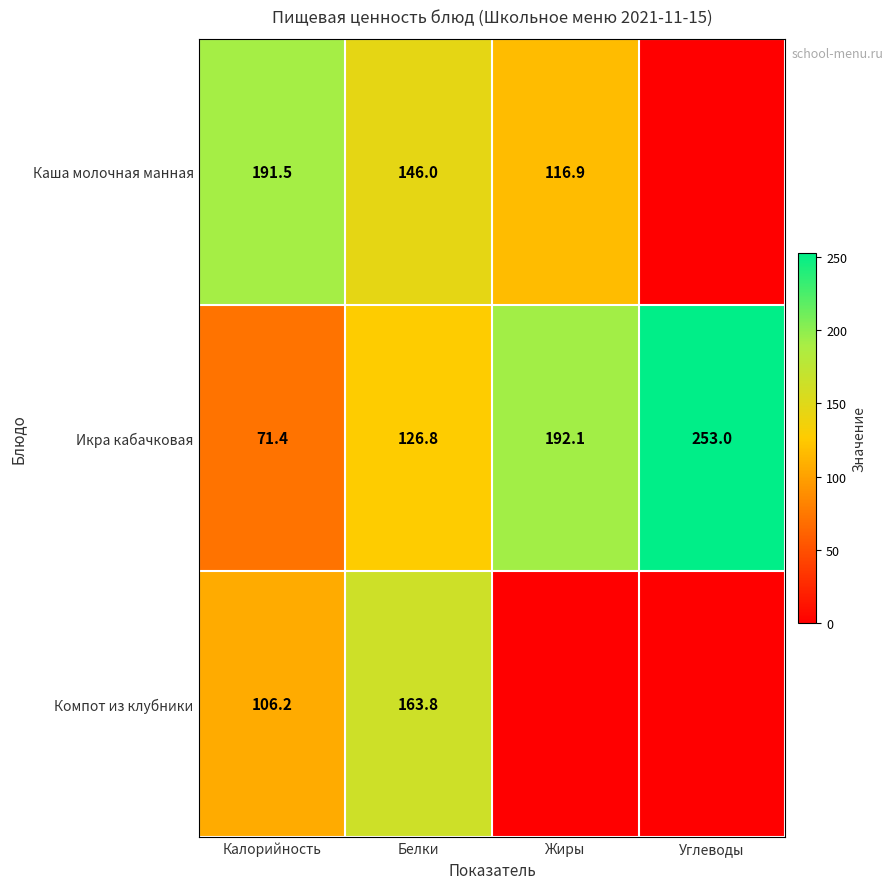

What is the spread (max minus min) of values at Жиры?

192.1